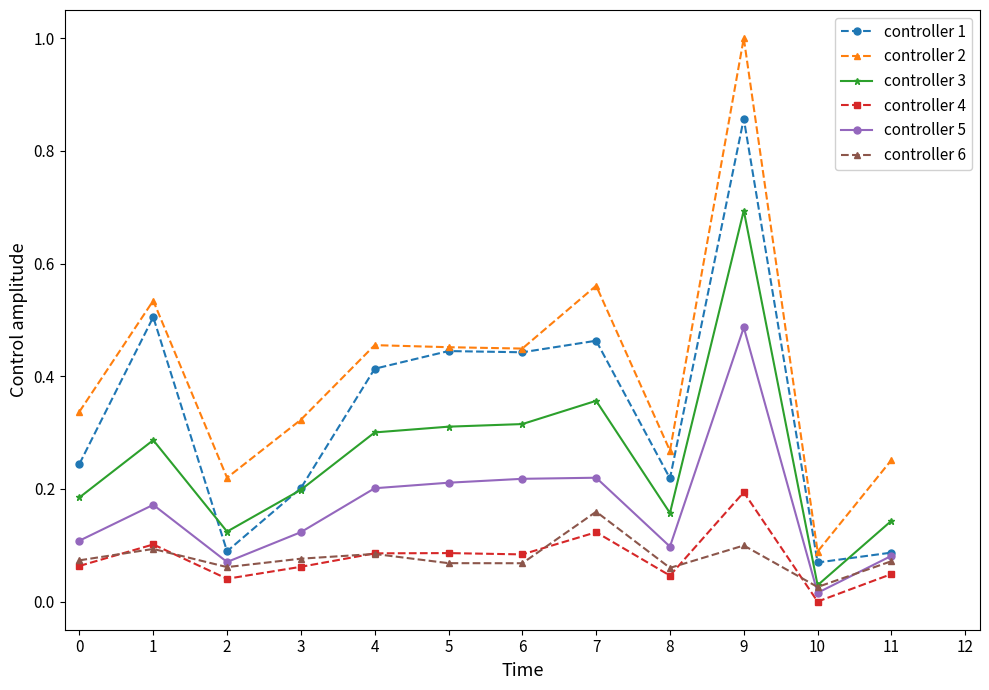

What is the highest value of the controller 3 series?

0.7